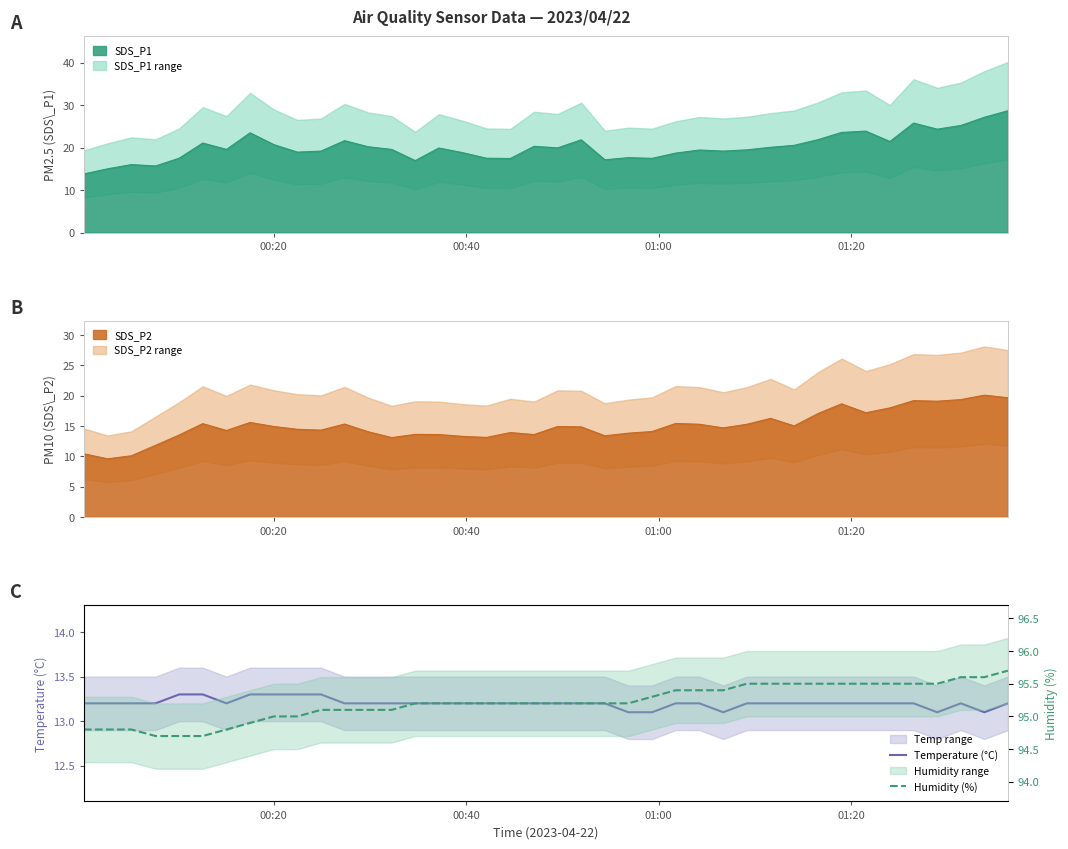

What position from the left is 00:40?

2